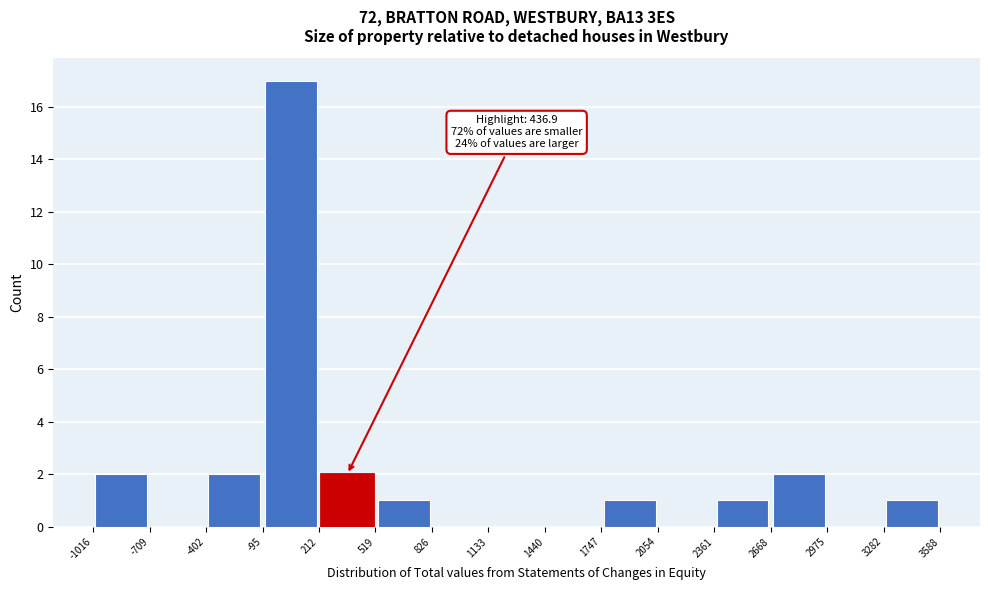

Over which range of the x-axis is the bar tallest?

-95 to 212